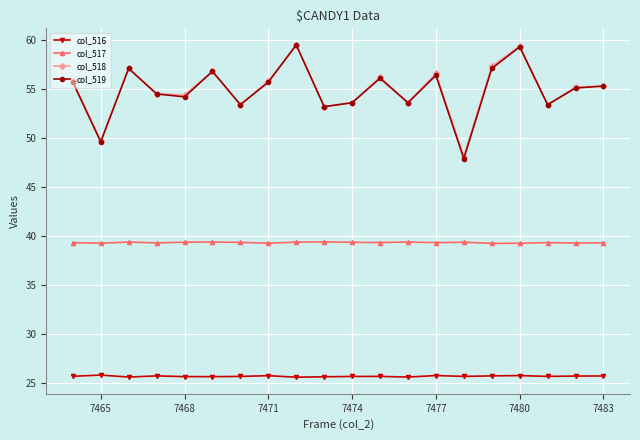

True or false: col_519 has more than 1 points higher than both neighbors.

True